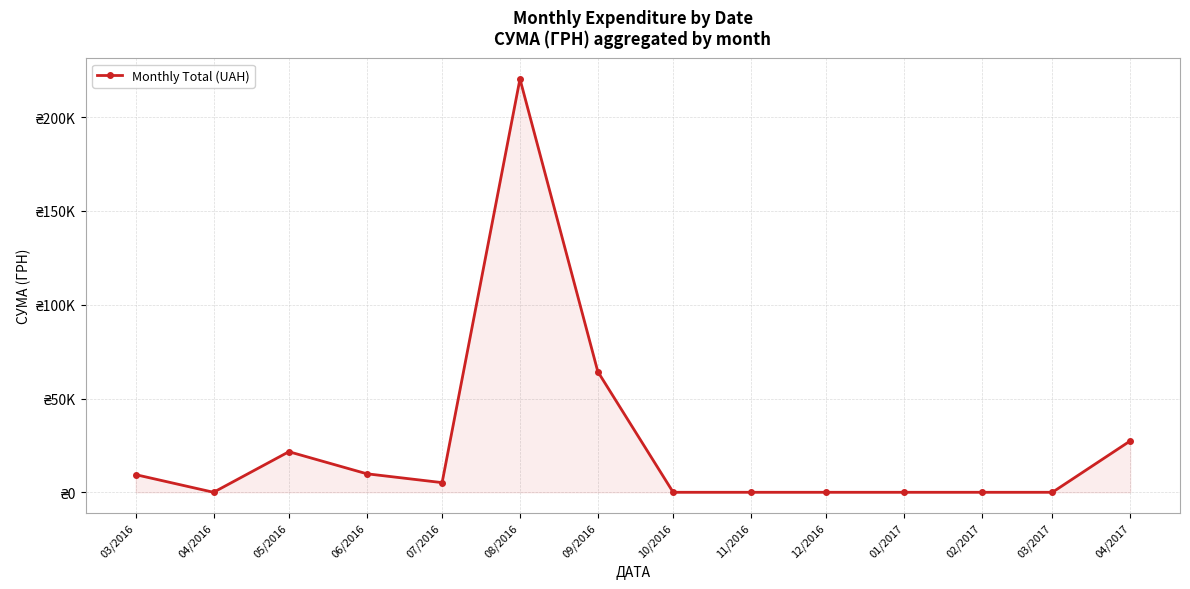

The value at 11/2016 is 0.0. True or false?

True